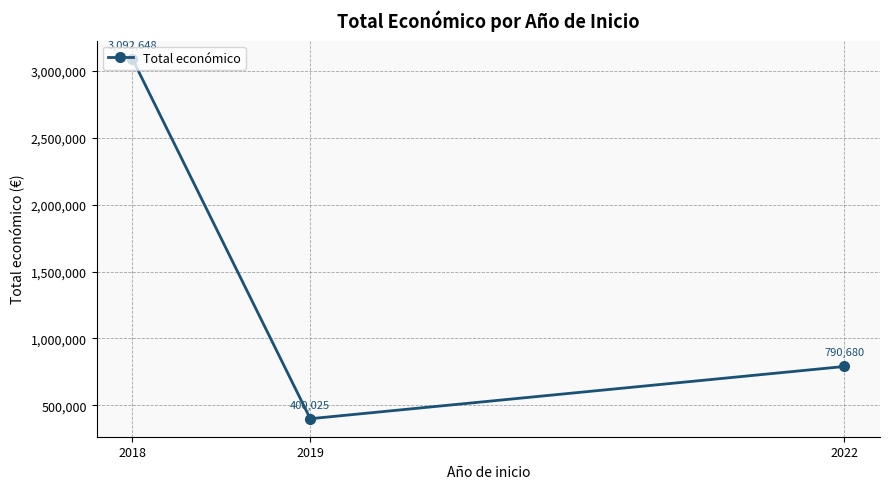

What is the difference between the values at 2022 and 2019?

390655